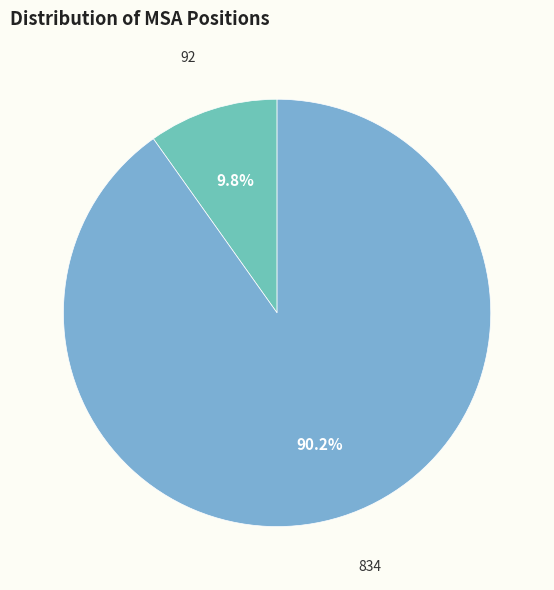

Rank the categories by value from lowest to highest.

92, 834